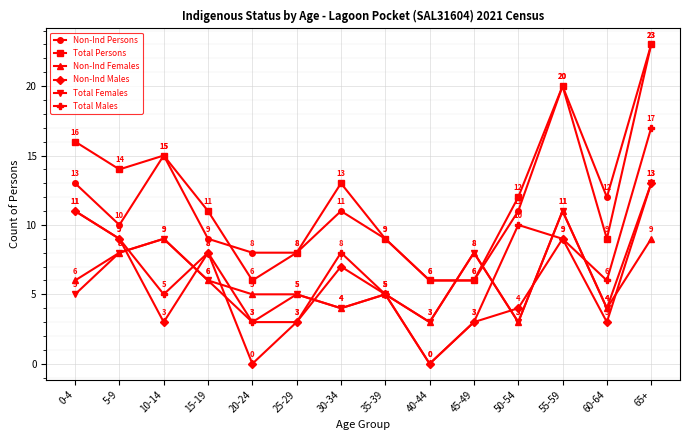

How many lines are shown in the chart?

6